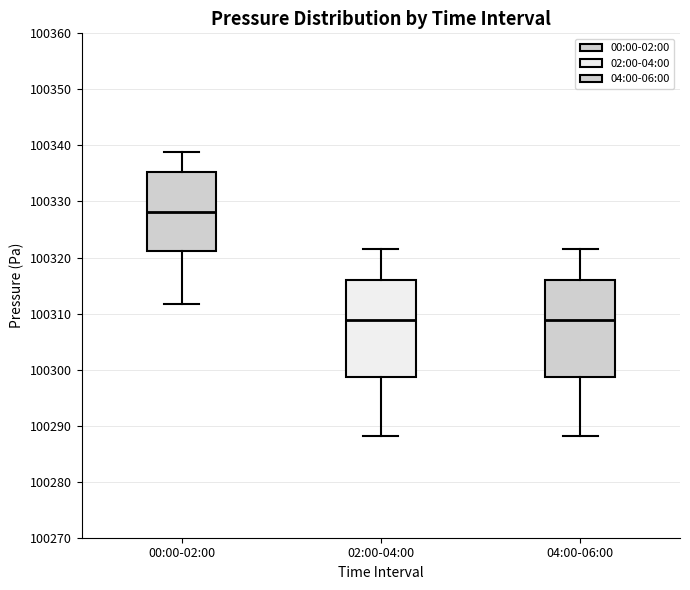

Reading left to right, read every box against the y-axis: the position of its median line, the range the box covers, and the ends of its whiskers. The values are not printed on the chart, so give them approximately, as read against the axis.

00:00-02:00: median 100328, box 100321 to 100335, whiskers 100312 to 100339
02:00-04:00: median 100309, box 100299 to 100316, whiskers 100288 to 100321
04:00-06:00: median 100309, box 100299 to 100316, whiskers 100288 to 100321